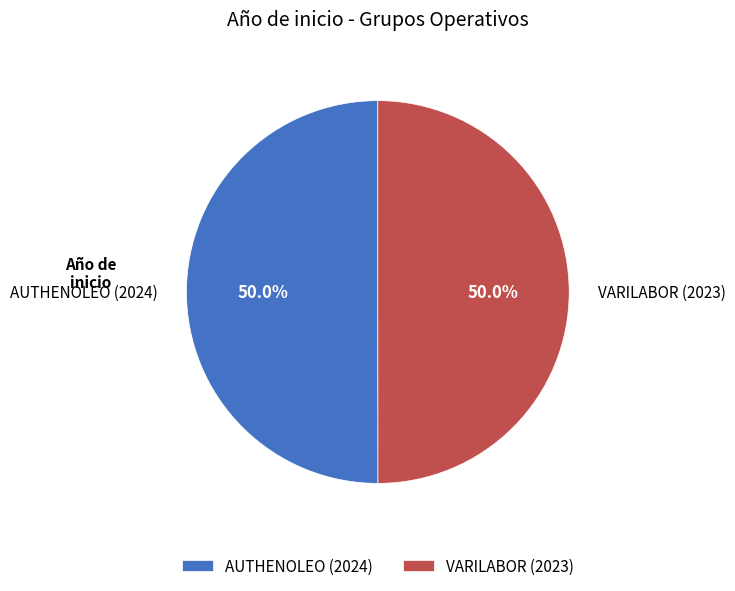

How many segments does this pie chart have?

2